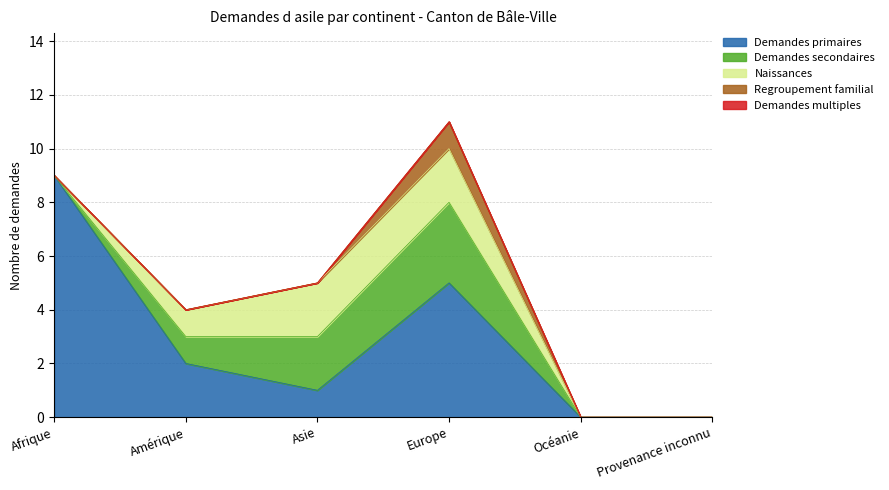

Is it true that Demandes primaires equals 0 at Provenance inconnu?

True